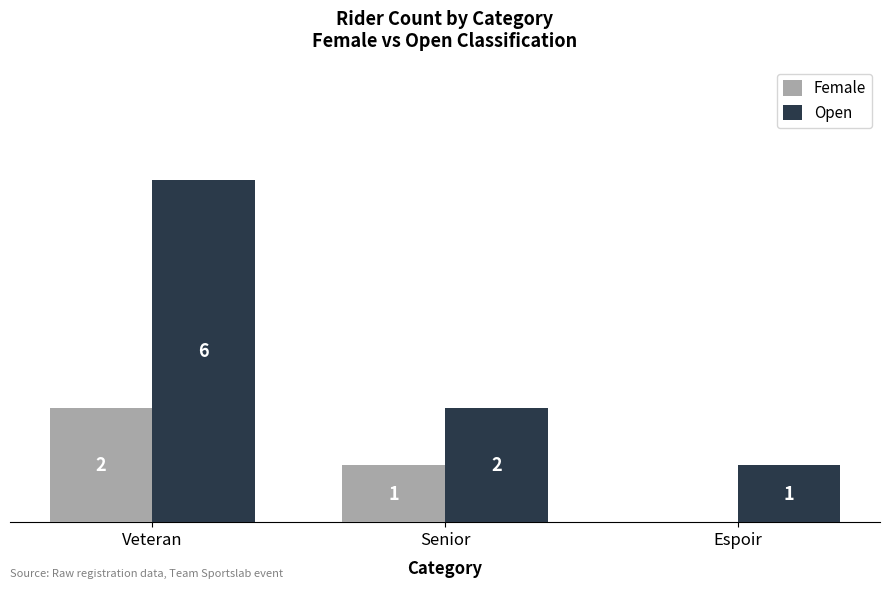

At which category is the sum across all series the highest?

Veteran